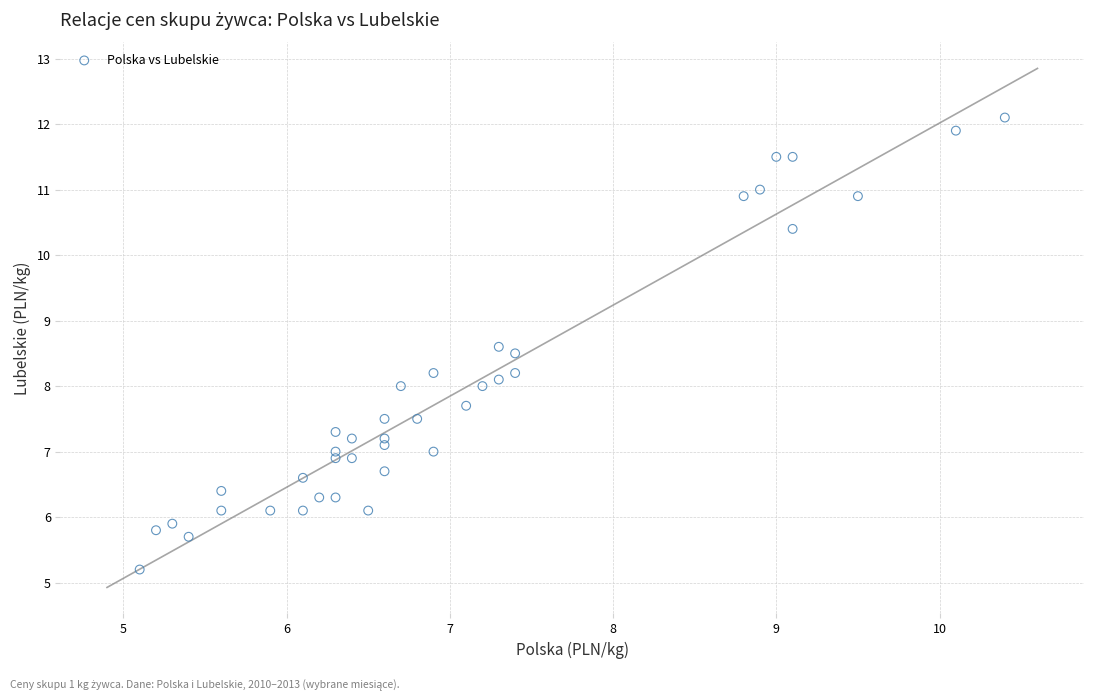

What is the range of Y values (max minus min)?

6.9